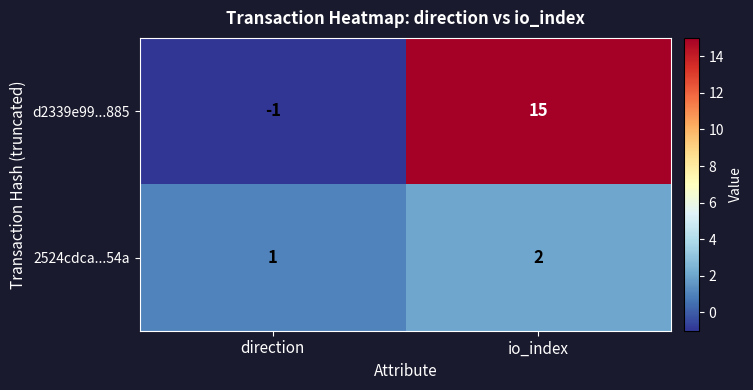

At io_index, list the series in order from smallest to largest.

2524cdca...54a, d2339e99...885